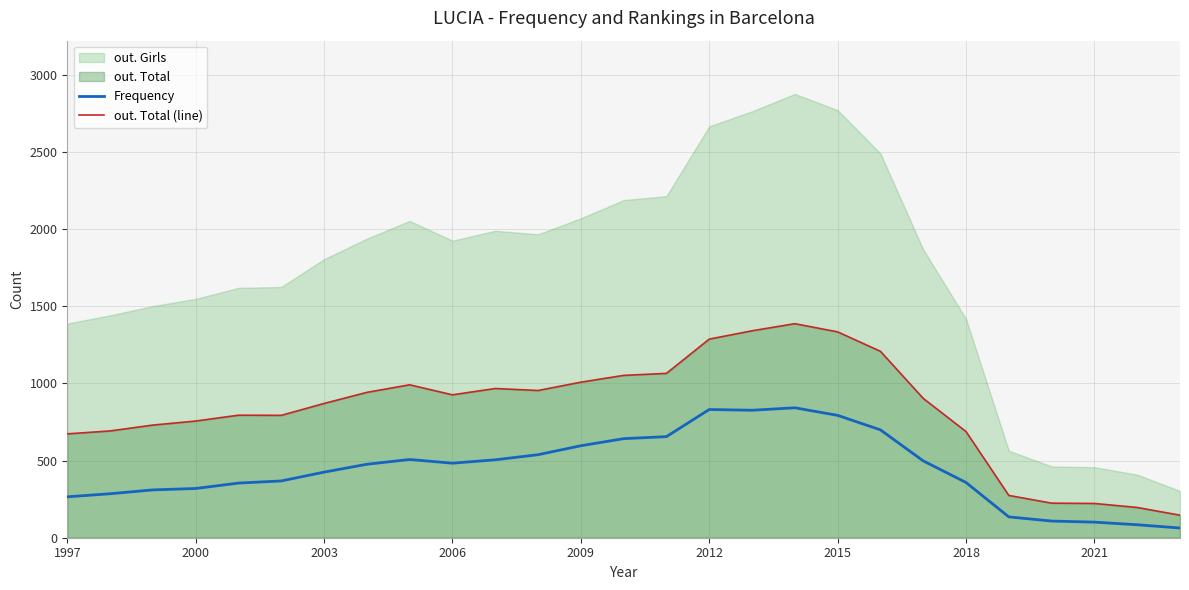

What is the maximum value for out. Total (line)?

1387